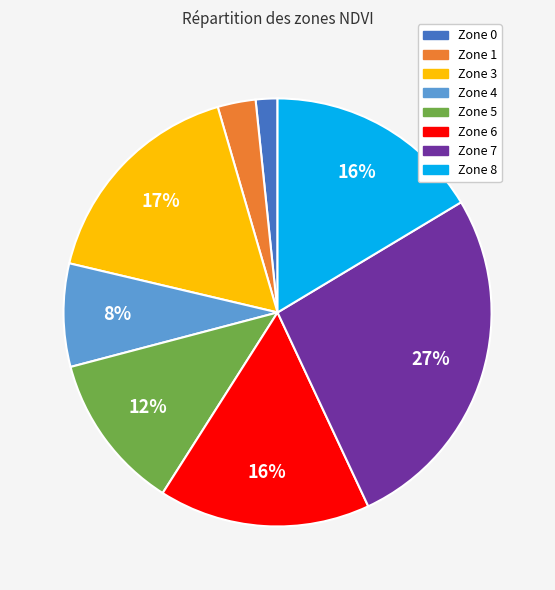

To the nearest percent, what portion does Zone 3 represent?

17%